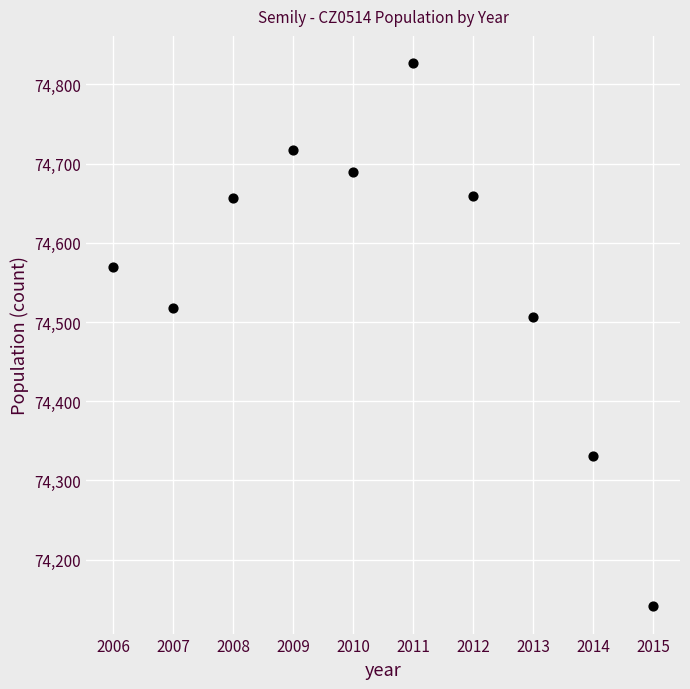

What Y value in the scatter plot is closest to 74484?

74507